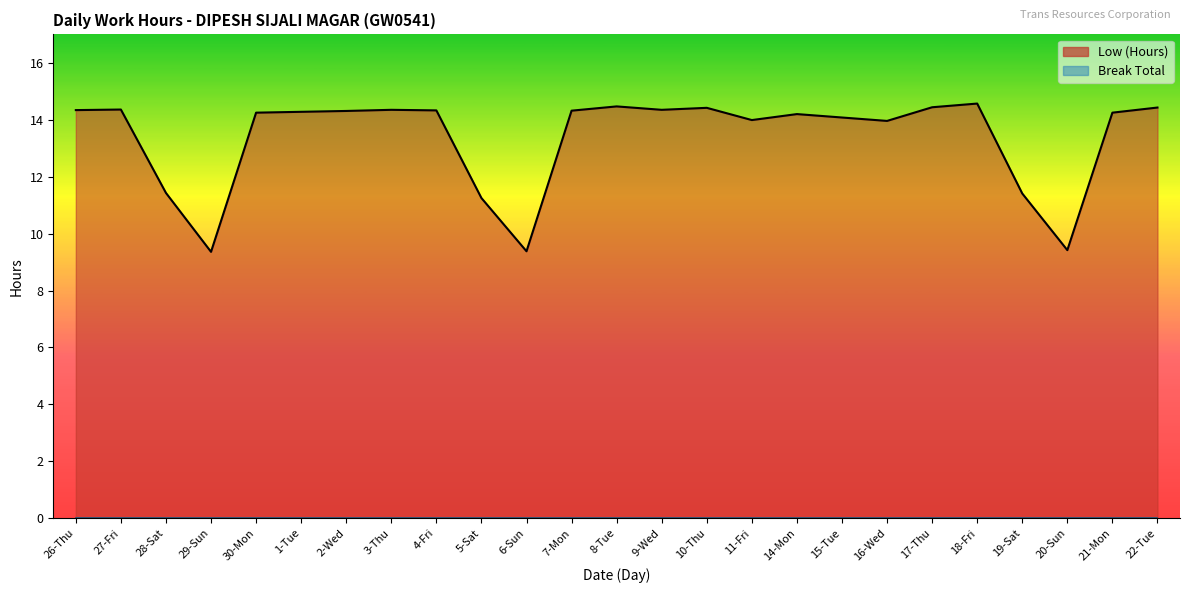

Rank the categories by value from highest to lowest.

18-Fri, 8-Tue, 17-Thu, 22-Tue, 10-Thu, 27-Fri, 3-Thu, 9-Wed, 26-Thu, 4-Fri, 7-Mon, 2-Wed, 1-Tue, 30-Mon, 21-Mon, 14-Mon, 15-Tue, 11-Fri, 16-Wed, 28-Sat, 19-Sat, 5-Sat, 20-Sun, 6-Sun, 29-Sun